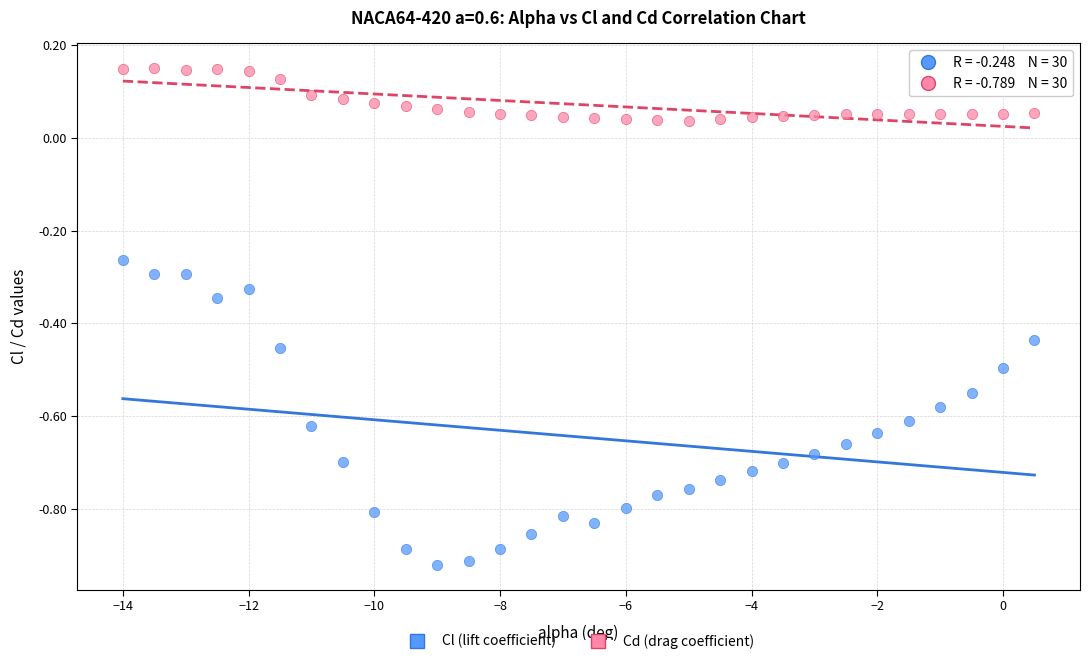

Across all data points, what is the range of X values (max minus min)?

14.5